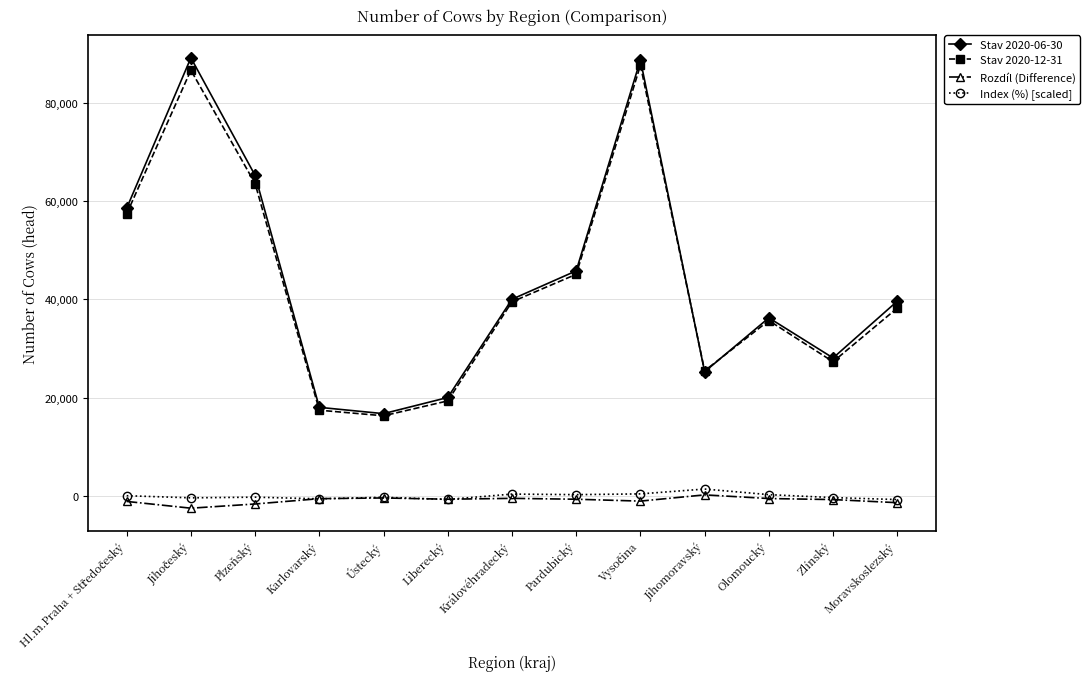

What is the difference between the maximum and minimum values in the Index (%) [scaled] series?

2140